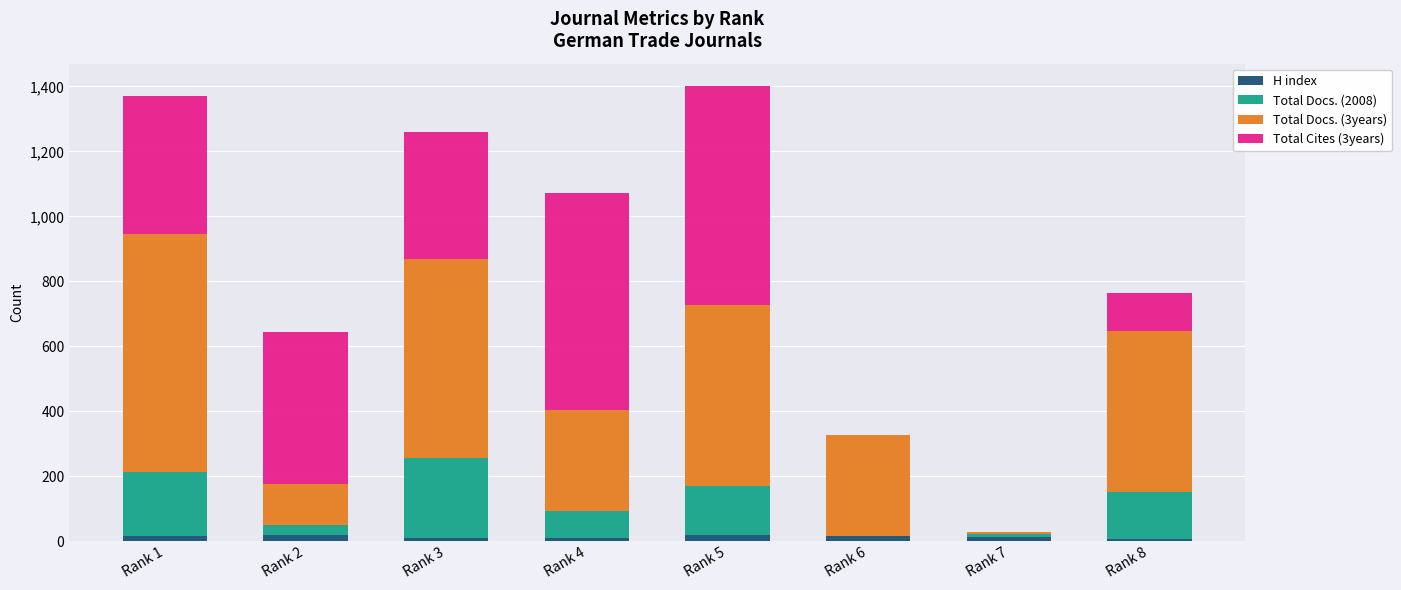

What are all the series names shown in the legend?

H index, Total Docs. (2008), Total Docs. (3years), Total Cites (3years)